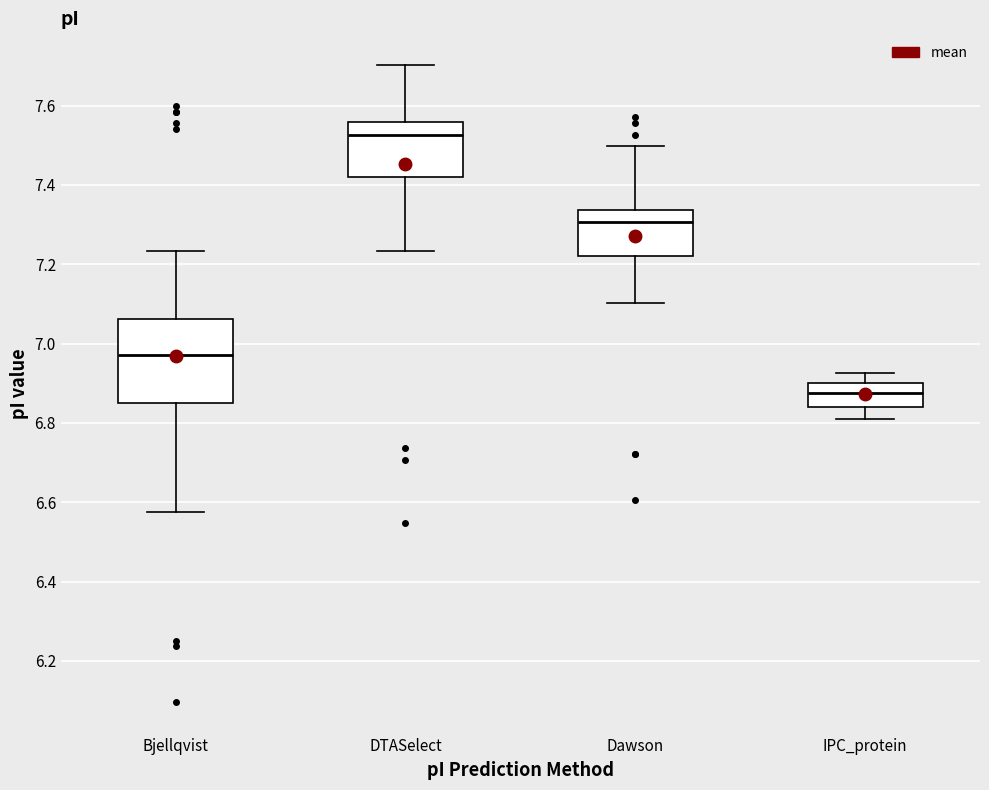

Reading left to right, read every box against the y-axis: the position of its median line, the range the box covers, and the ends of its whiskers. The values are not printed on the chart, so give them approximately, as read against the axis.

Bjellqvist: median 6.98, box 6.86 to 7.06, whiskers 6.58 to 7.24
DTASelect: median 7.52, box 7.42 to 7.56, whiskers 7.24 to 7.70
Dawson: median 7.30, box 7.22 to 7.34, whiskers 7.10 to 7.50
IPC_protein: median 6.88, box 6.84 to 6.90, whiskers 6.82 to 6.92